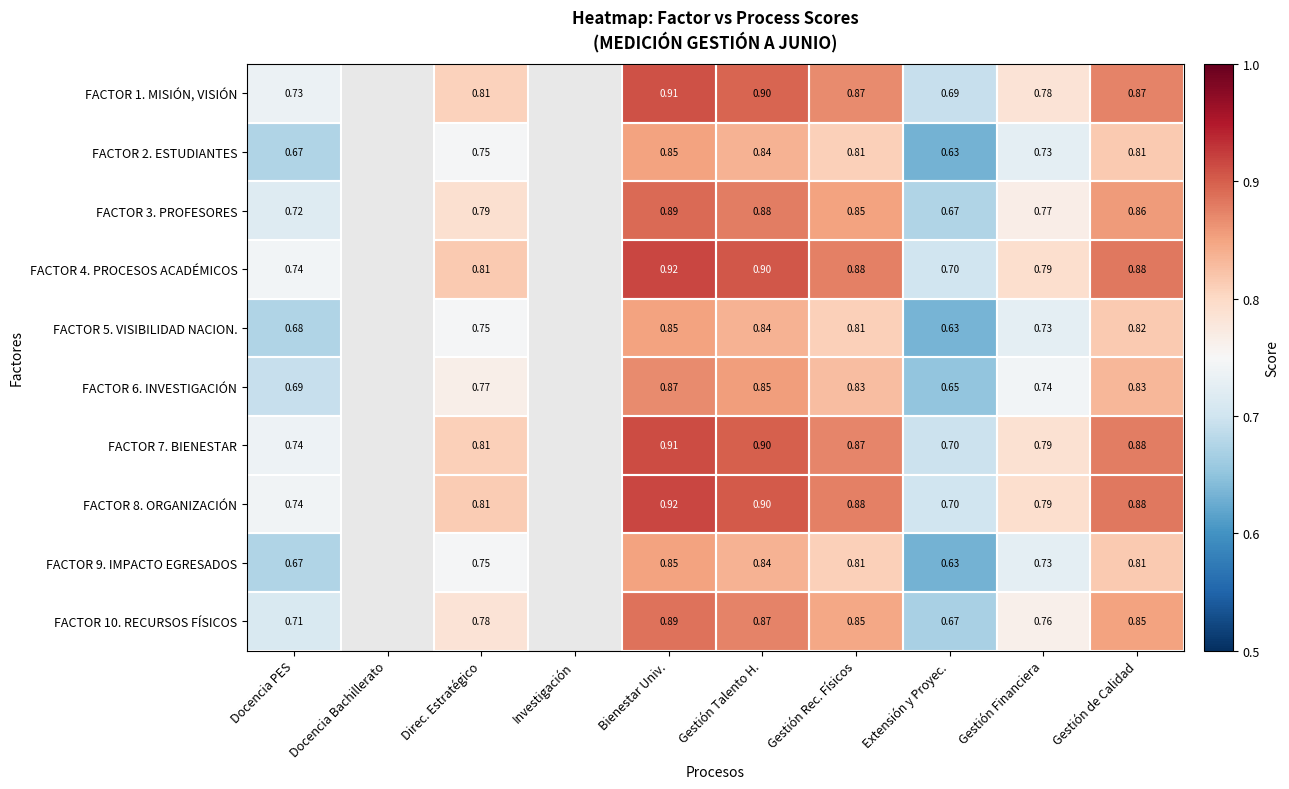

Which series changed the most between Bienestar Univ. and Gestión de Calidad?

FACTOR 1. MISIÓN, VISIÓN